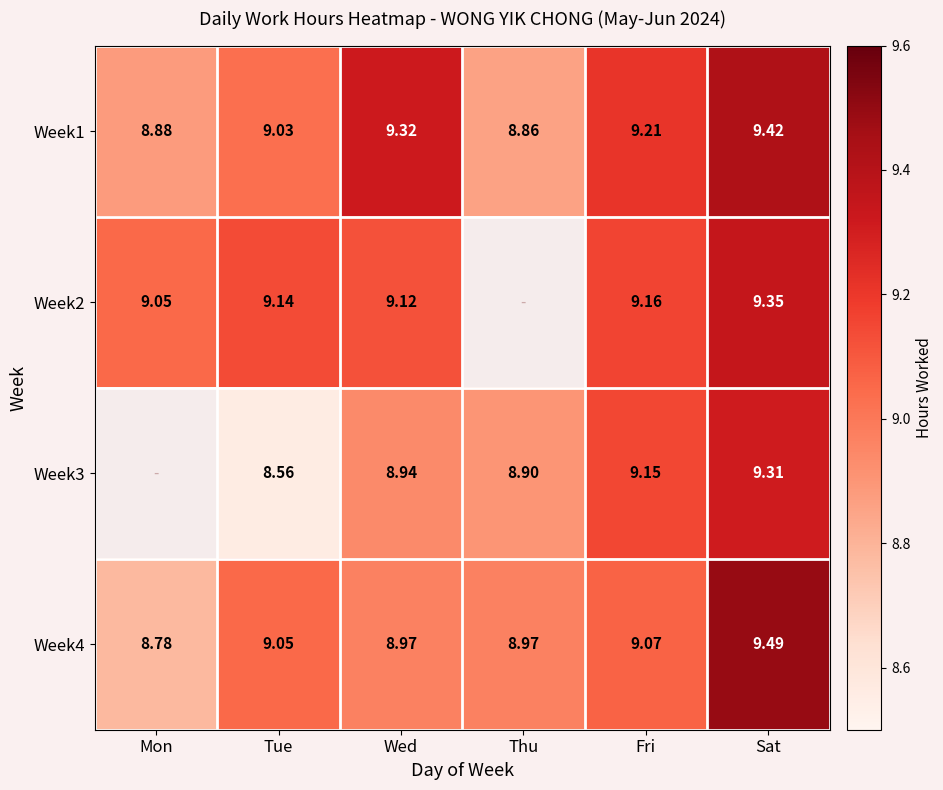

What is the spread (max minus min) of values at Tue?

0.6